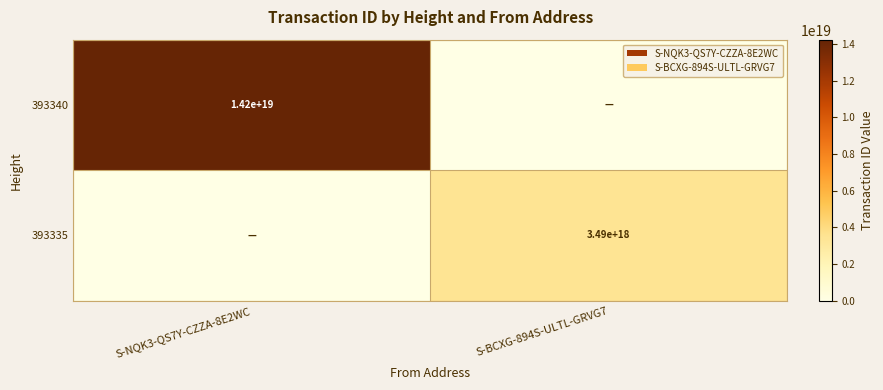

The 393340 series shows 14200000000000000000 at S-NQK3-QS7Y-CZZA-8E2WC. True or false?

True